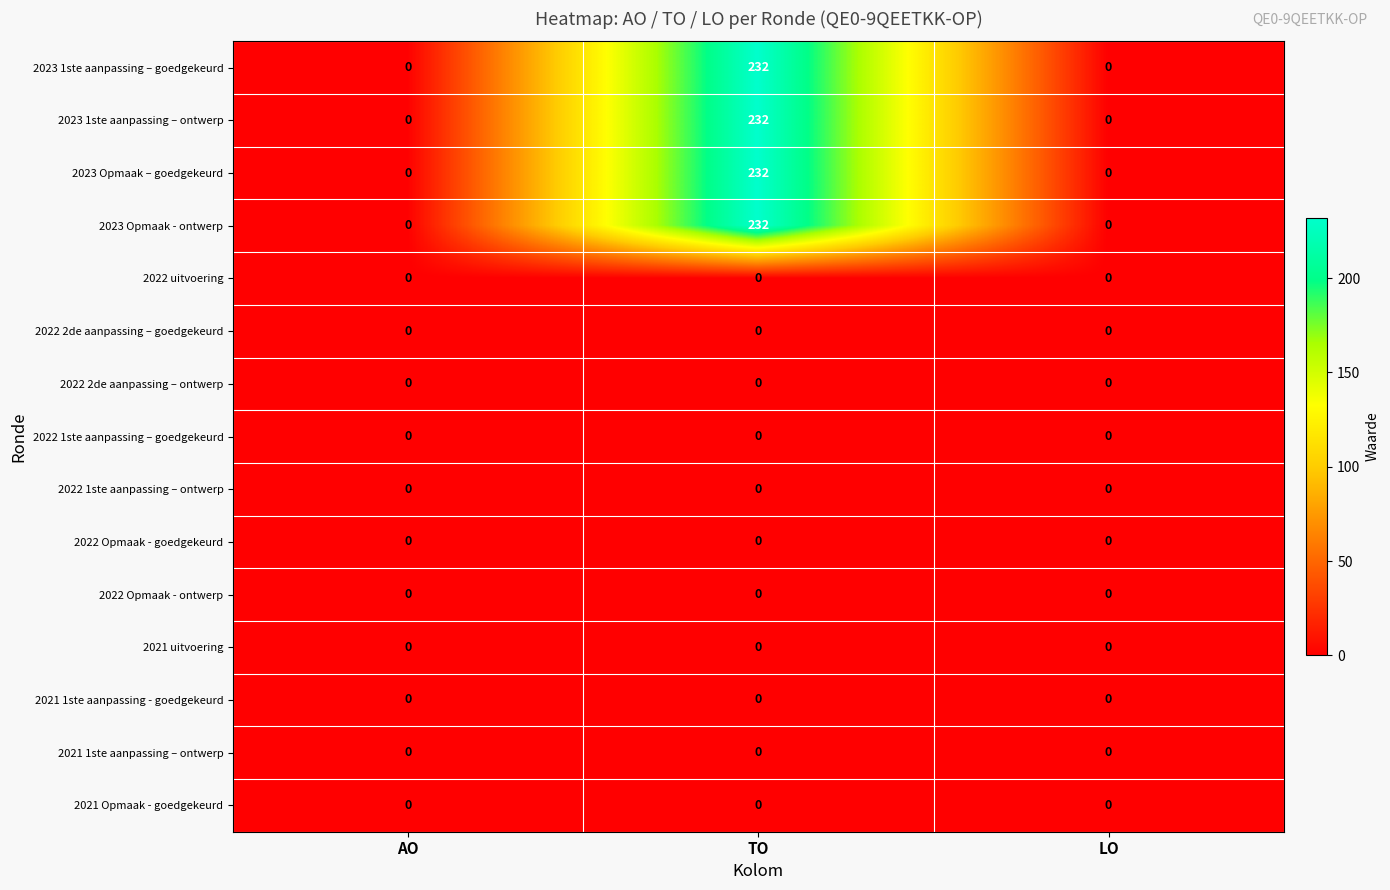

At which category is the sum across all series the highest?

TO